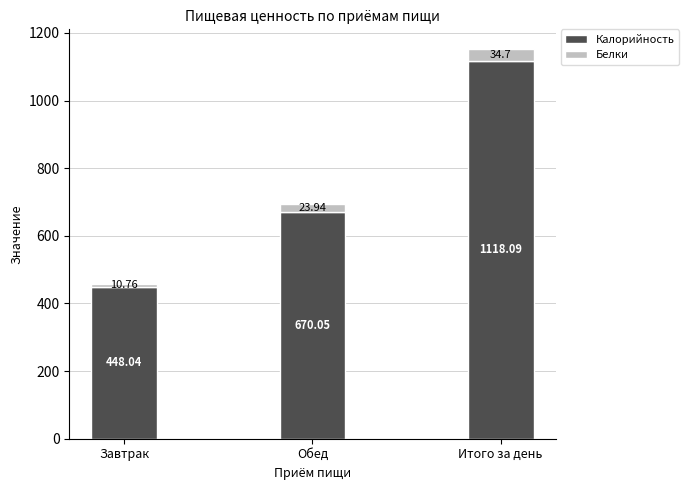

Which category has the highest value in the Калорийность series?

Итого за день